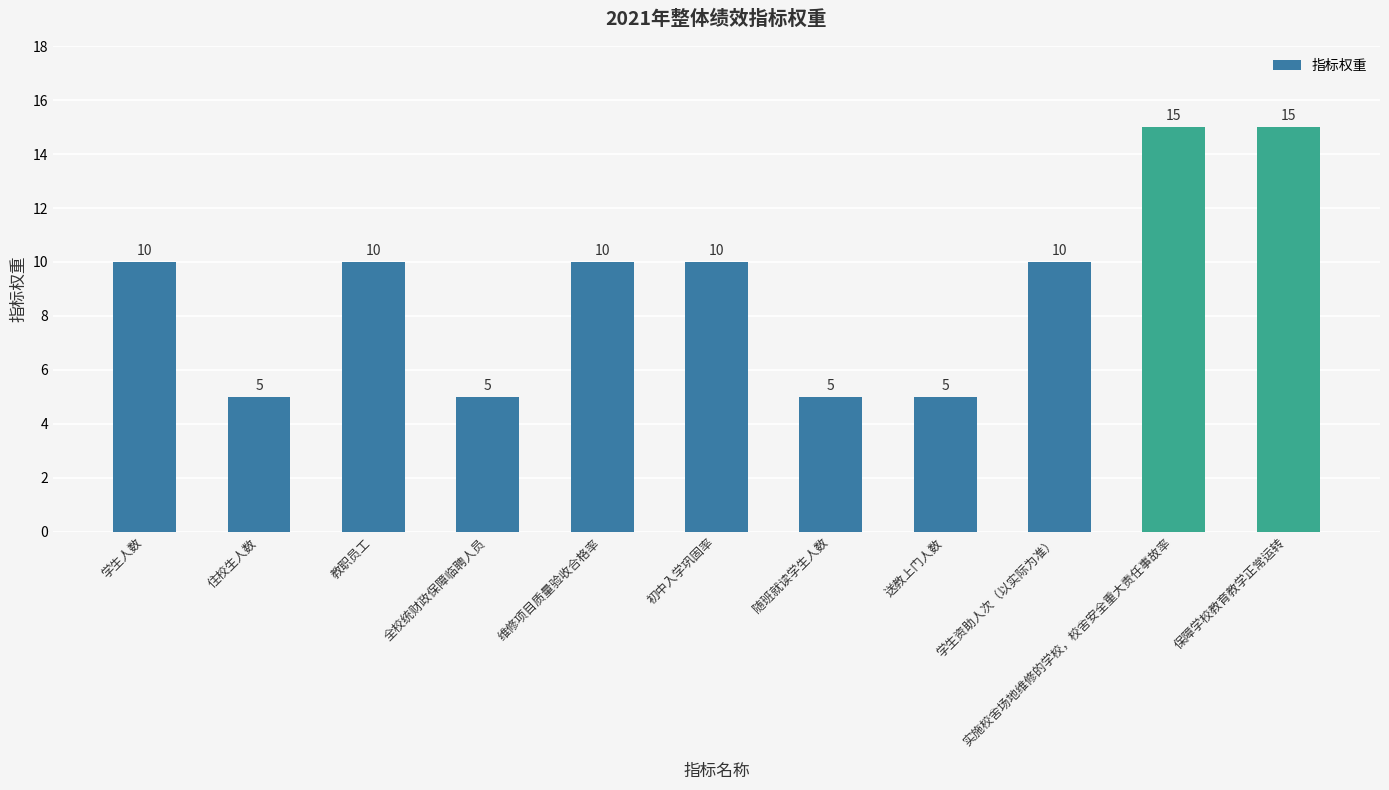

What is the value of the 9th bar from the left?

10